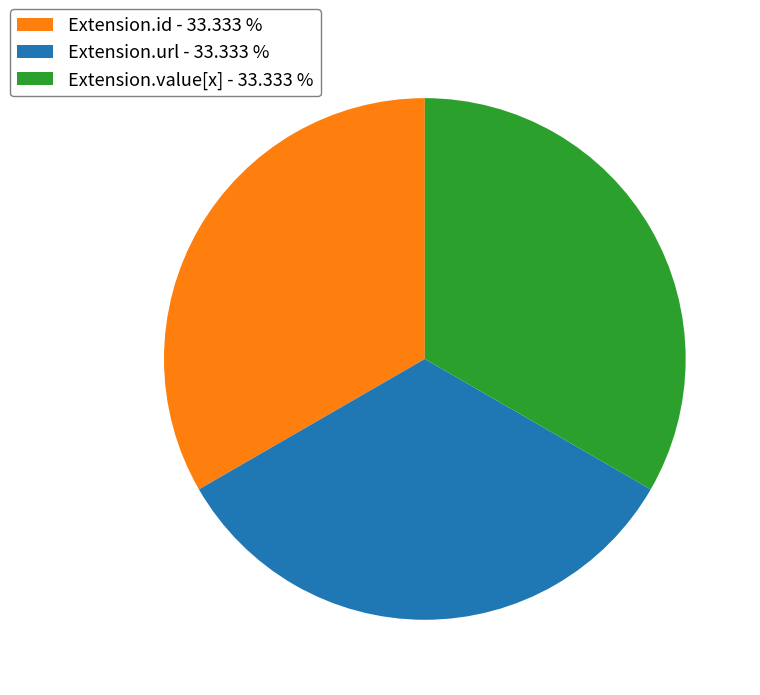

Count the number of slices in the pie.

3